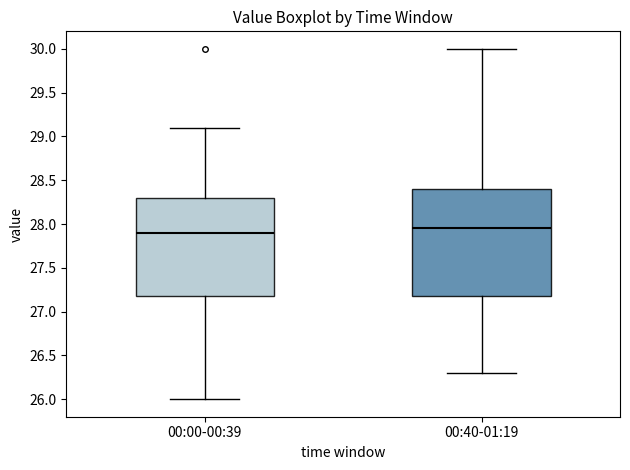

Reading left to right, read every box against the y-axis: the position of its median line, the range the box covers, and the ends of its whiskers. The values are not printed on the chart, so give them approximately, as read against the axis.

00:00-00:39: median 27.90, box 27.20 to 28.30, whiskers 26.00 to 29.10
00:40-01:19: median 27.95, box 27.20 to 28.40, whiskers 26.30 to 30.00